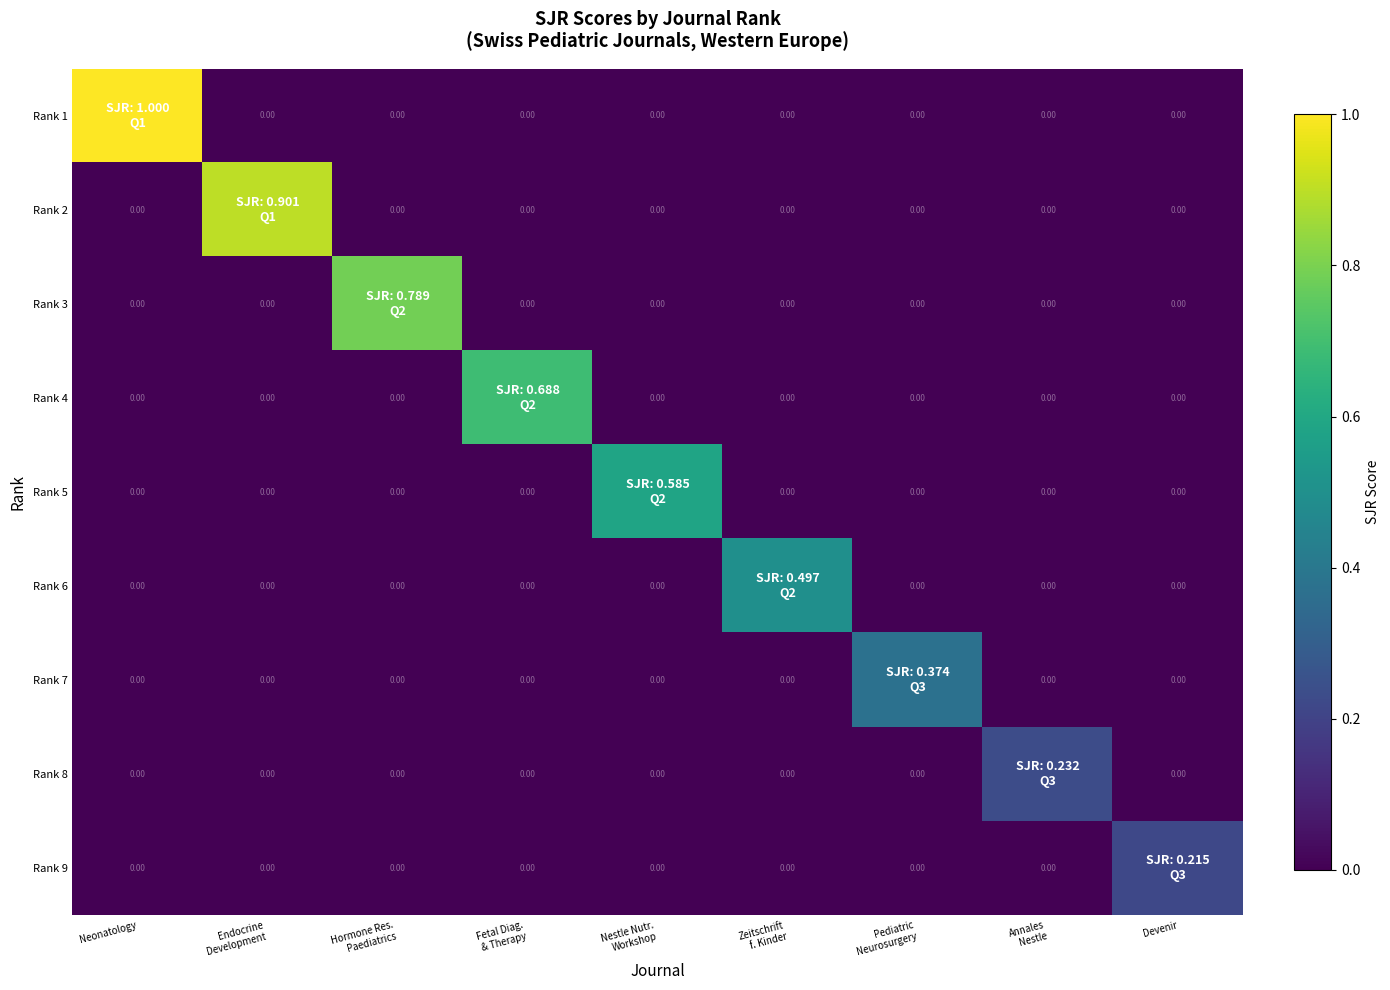

Is it true that Rank 8 equals -0.1 at Endocrine Development?

False